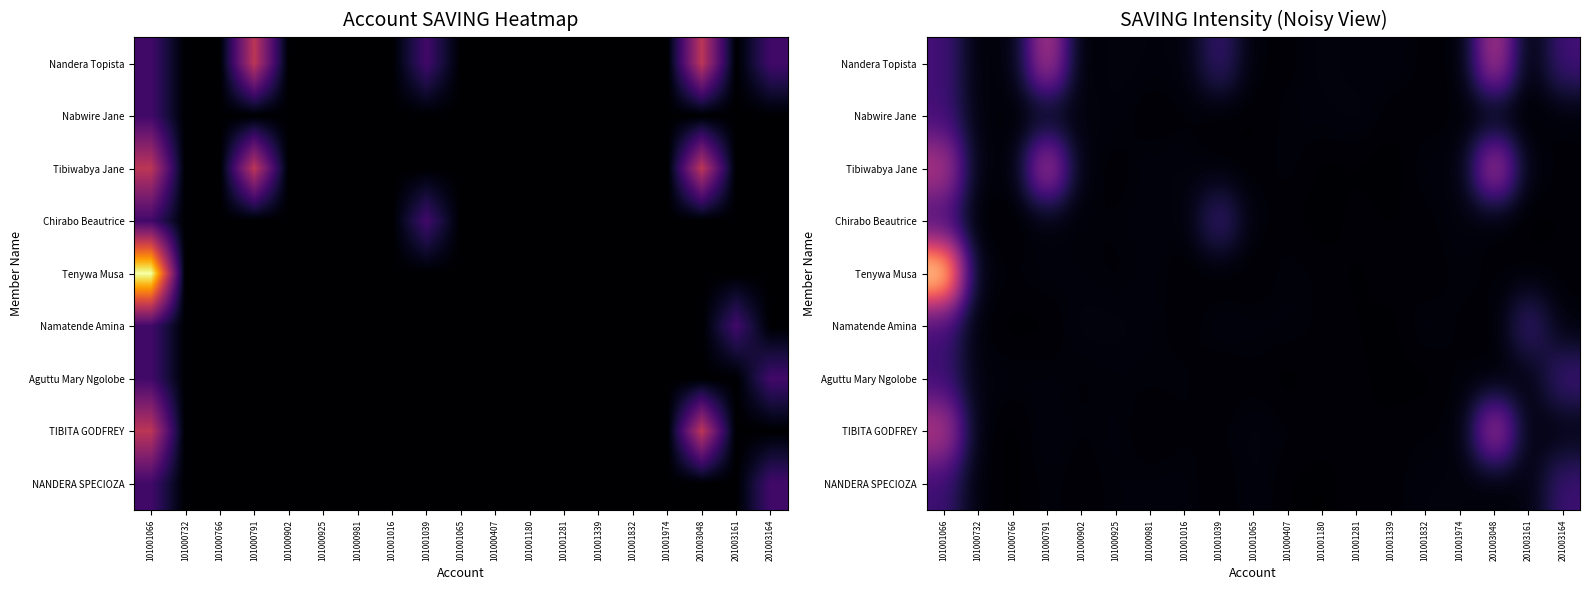

What is the sum of all NANDERA SPECIOZA values?

6798.3